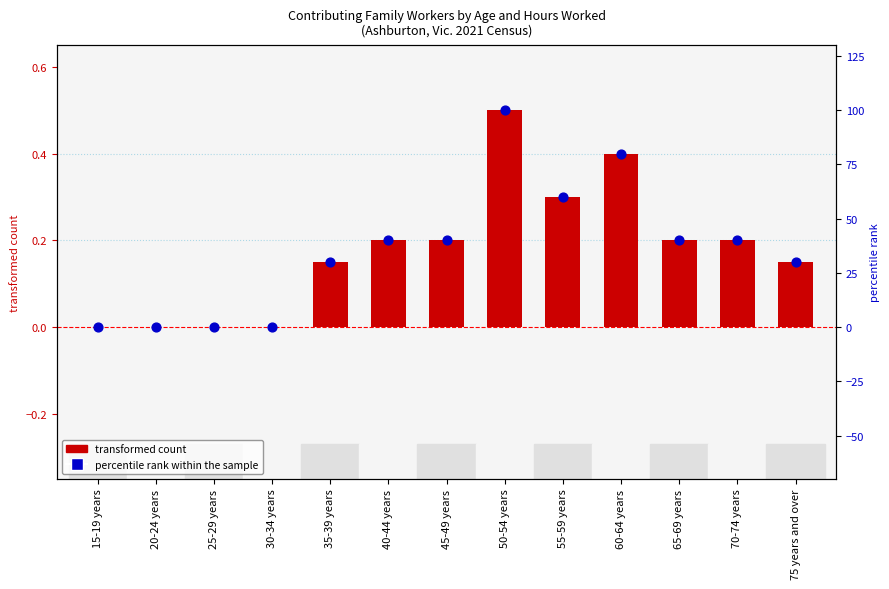

Which series contains the lowest Y value?

transformed count